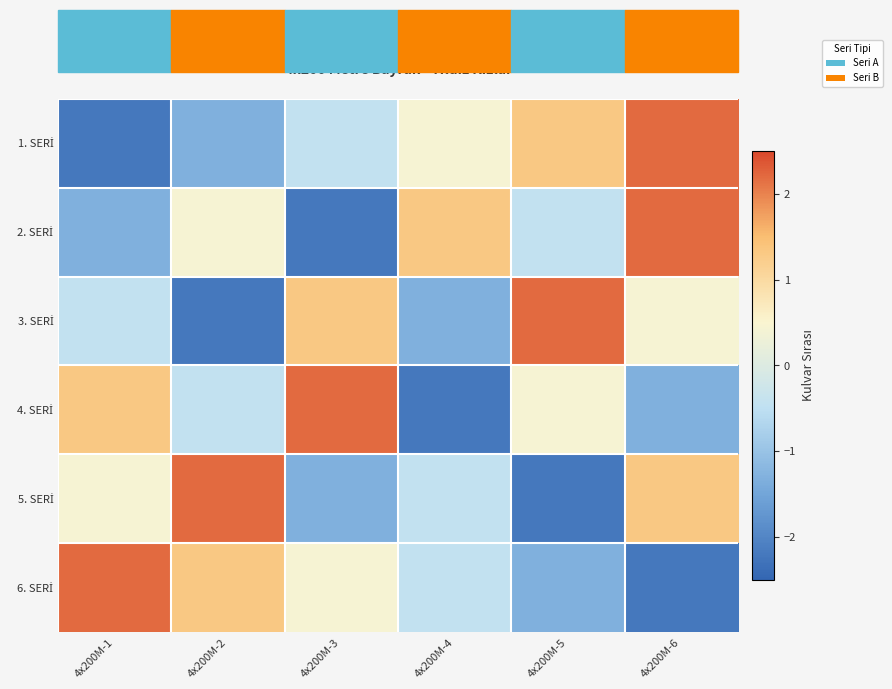

At which category is the sum across all series the highest?

4x200M-6